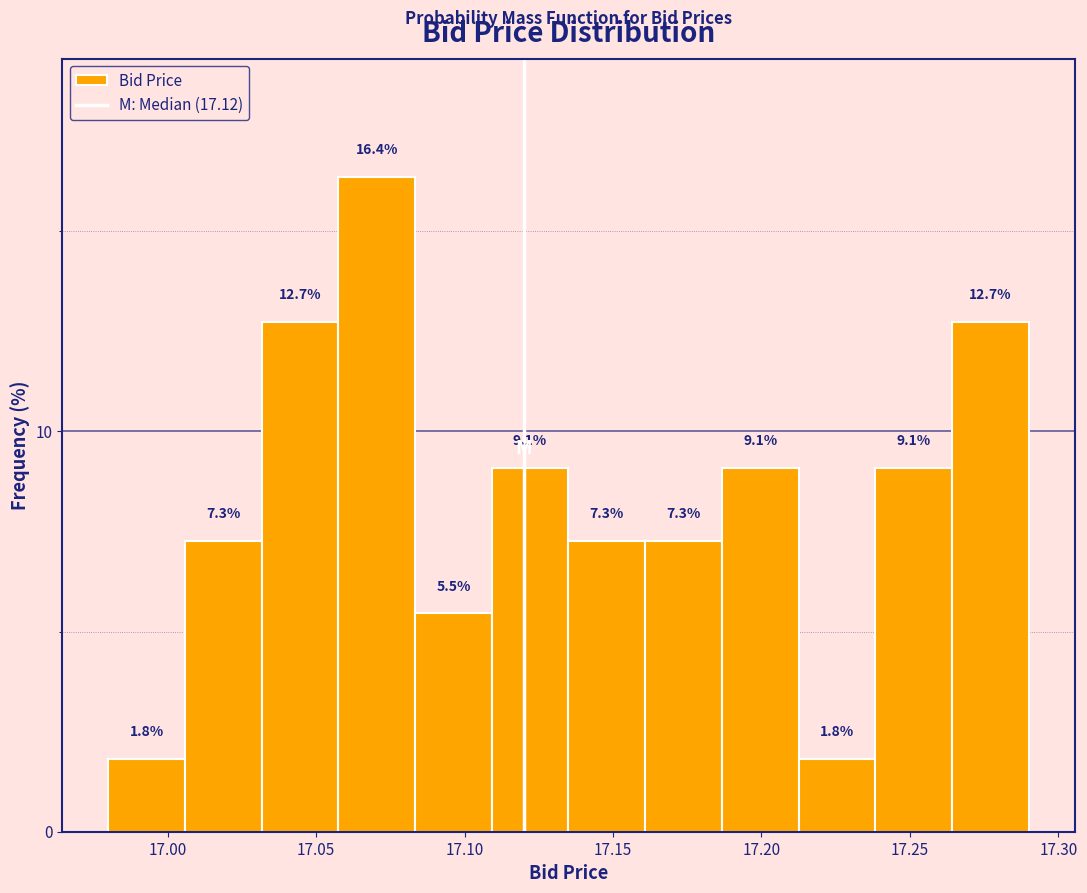

Reading left to right, list every bar in this chart as the range it spans on the x-axis followed by its height. The bar edges are not printed on the chart, so give them approximately, as read against the axis.

16.980 to 17.005: 1.8
17.005 to 17.030: 7.3
17.030 to 17.060: 12.7
17.060 to 17.085: 16.4
17.085 to 17.110: 5.5
17.110 to 17.135: 9.1
17.135 to 17.160: 7.3
17.160 to 17.185: 7.3
17.185 to 17.215: 9.1
17.215 to 17.240: 1.8
17.240 to 17.265: 9.1
17.265 to 17.290: 12.7